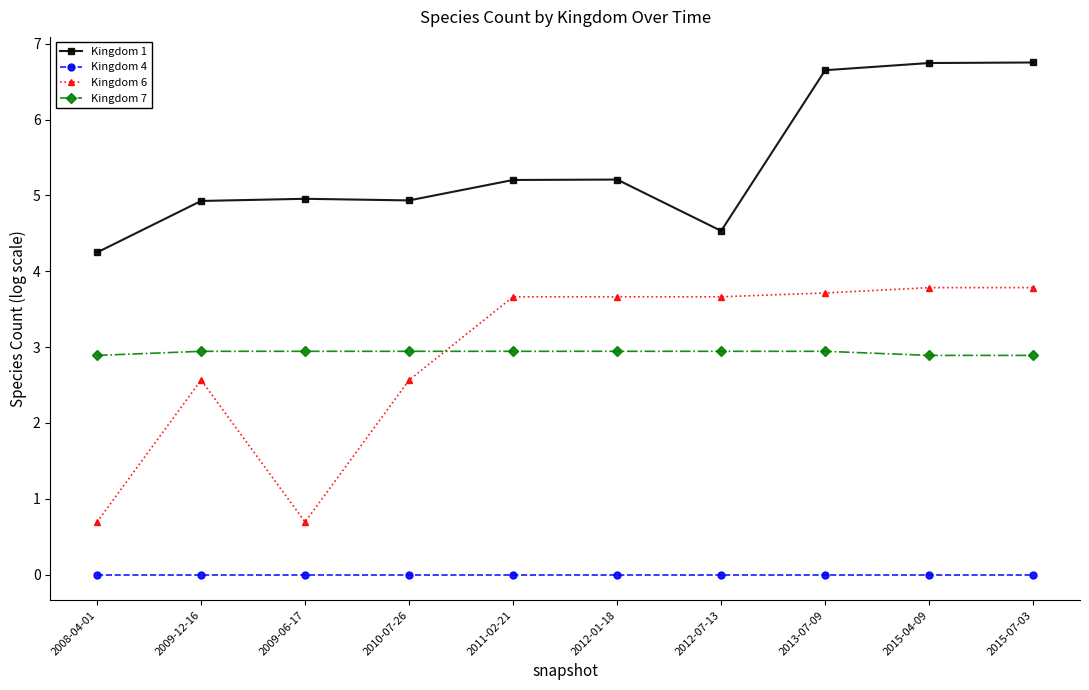

What is the lowest value of the Kingdom 6 series?

0.7